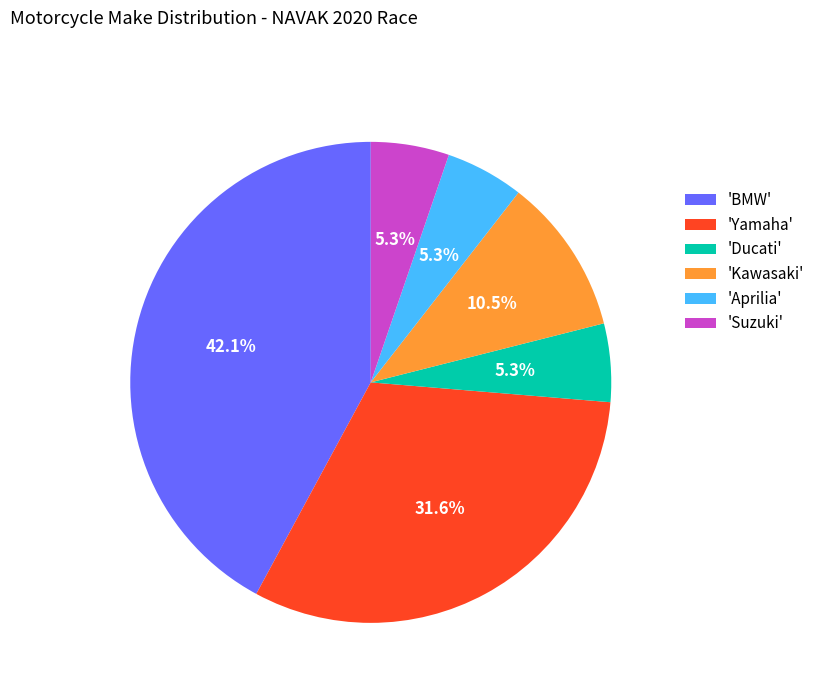

How much of the chart is everything except 'Yamaha'?

68.4%